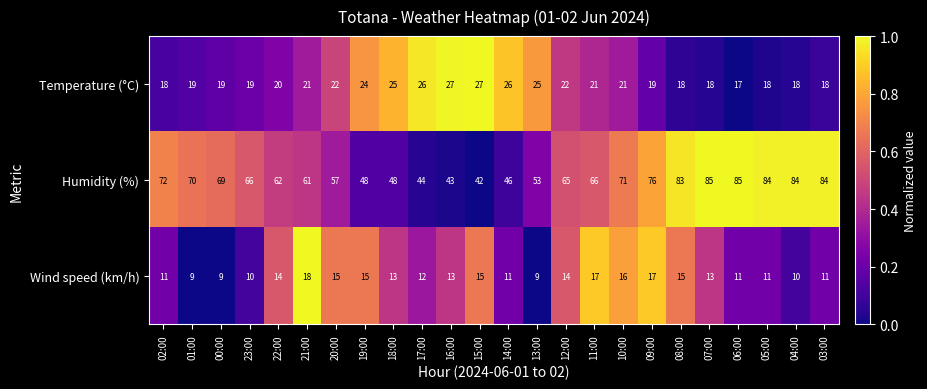

The value of Wind speed (km/h) at 19:00 is 10. True or false?

False